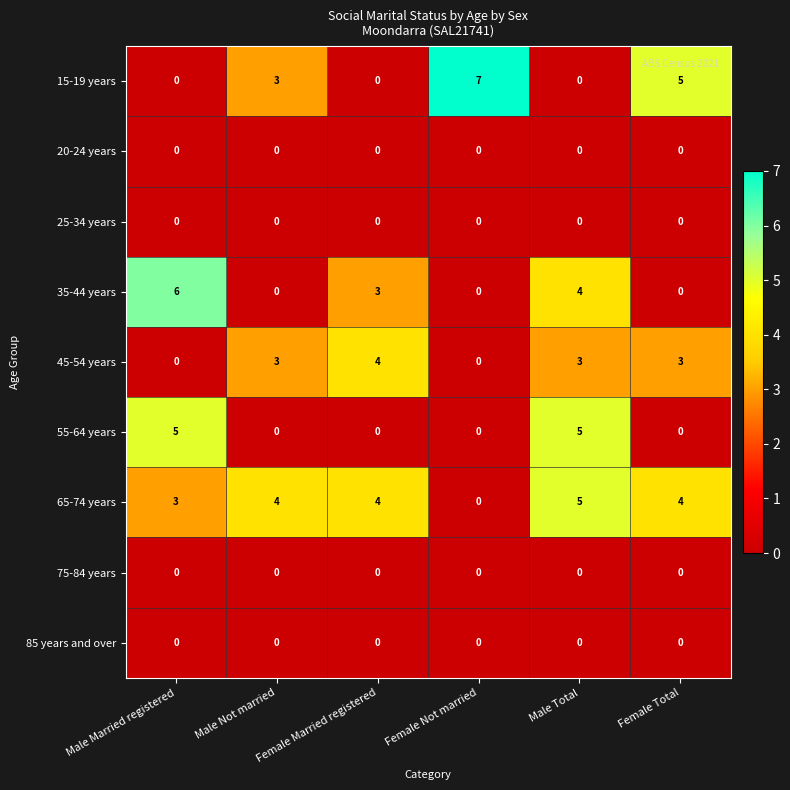

At which category is the sum across all series the highest?

Male Total